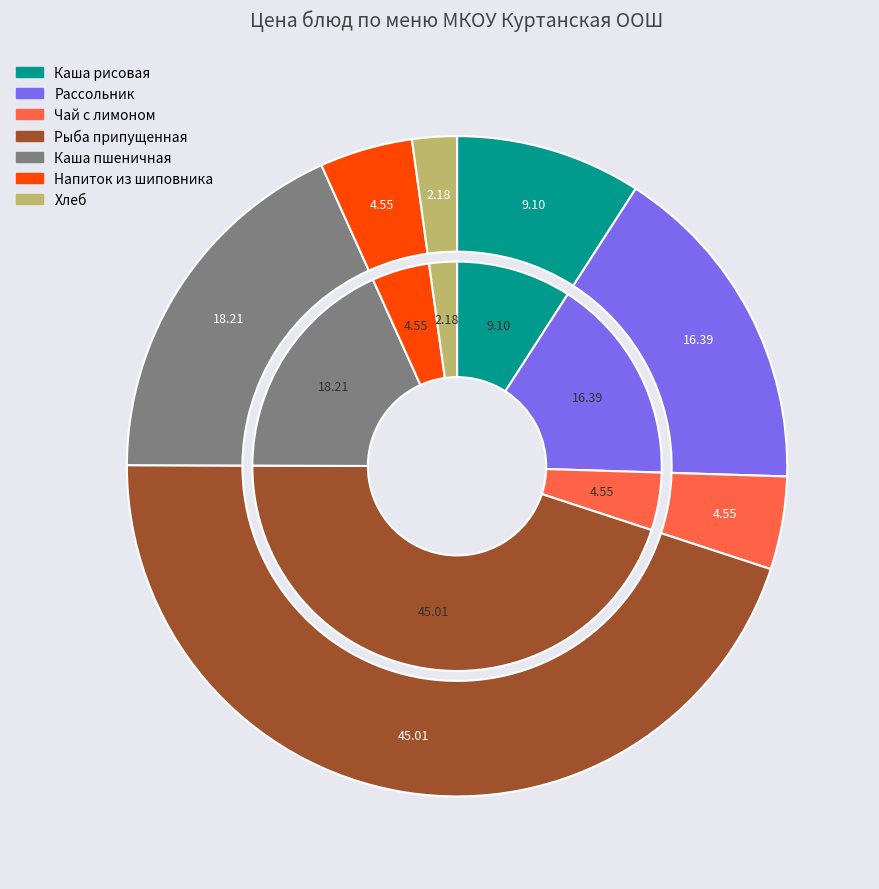

The Рассольник slice represents 24% of the pie. True or false?

False